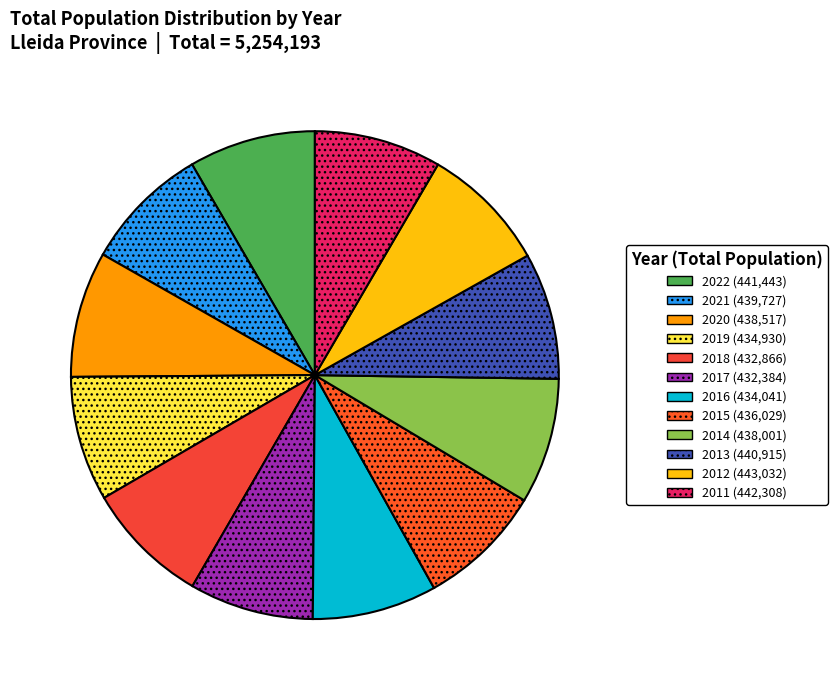

How many segments does this pie chart have?

12